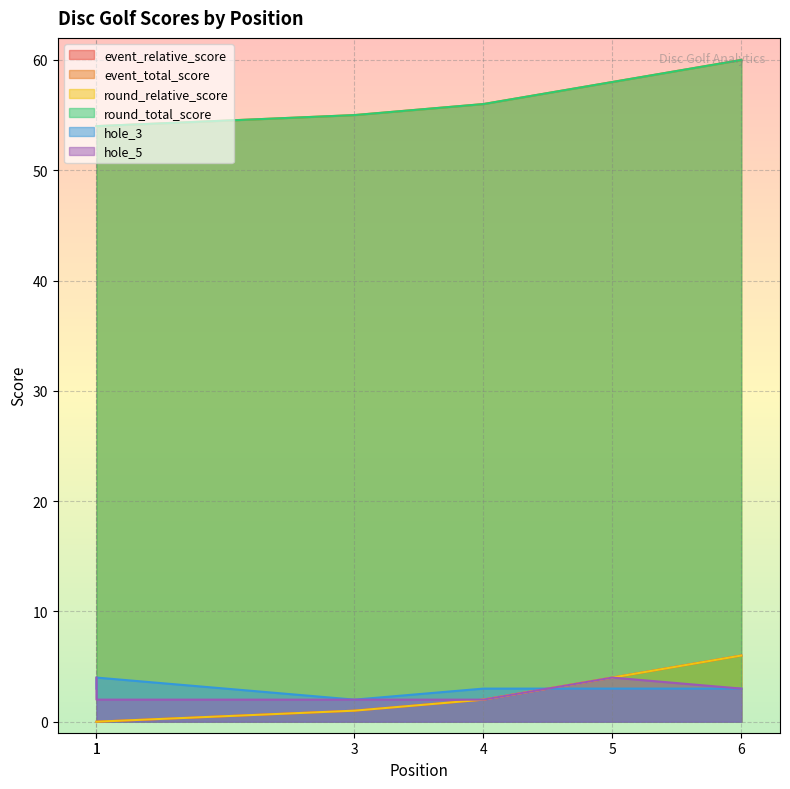

Which series ends up on top after the final intersection of hole_3 and event_relative_score?

event_relative_score